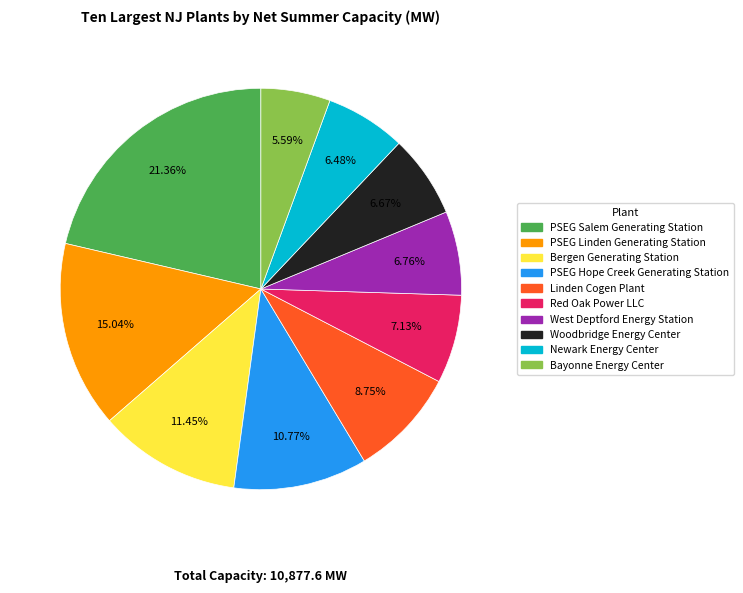

Does any single category account for the majority?

No